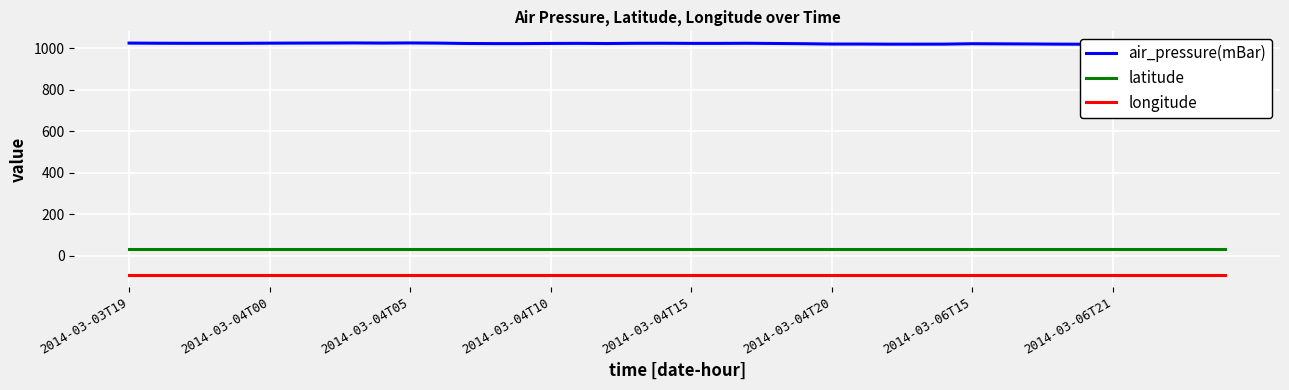

List the series in order of their peak value, highest first.

air_pressure(mBar), latitude, longitude